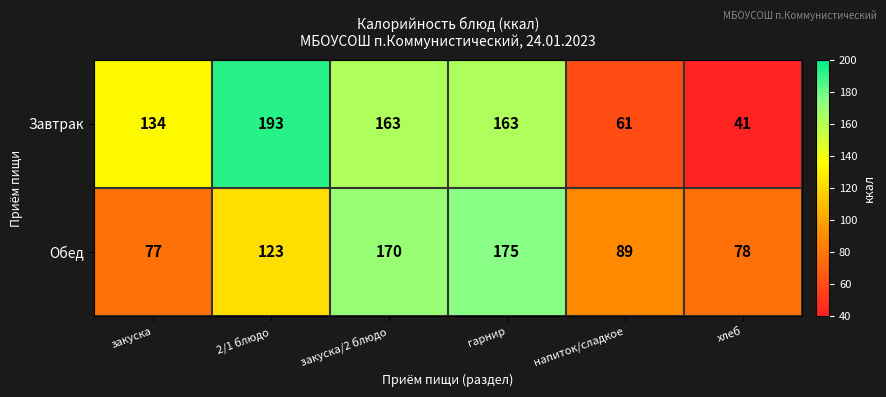

Where is Завтрак nearest to the value 117?

закуска